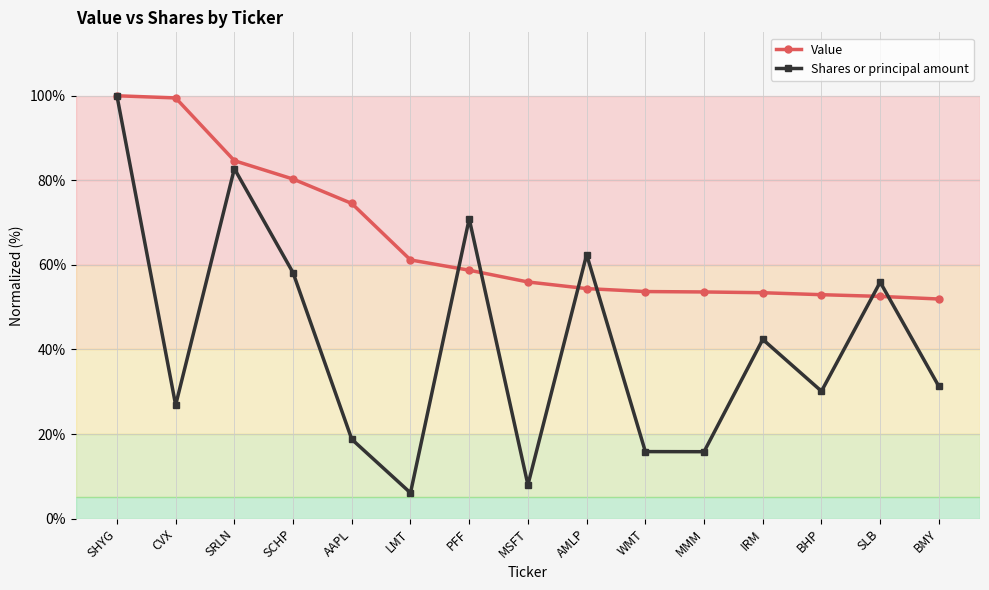

Which series changed the most between AMLP and IRM?

Shares or principal amount